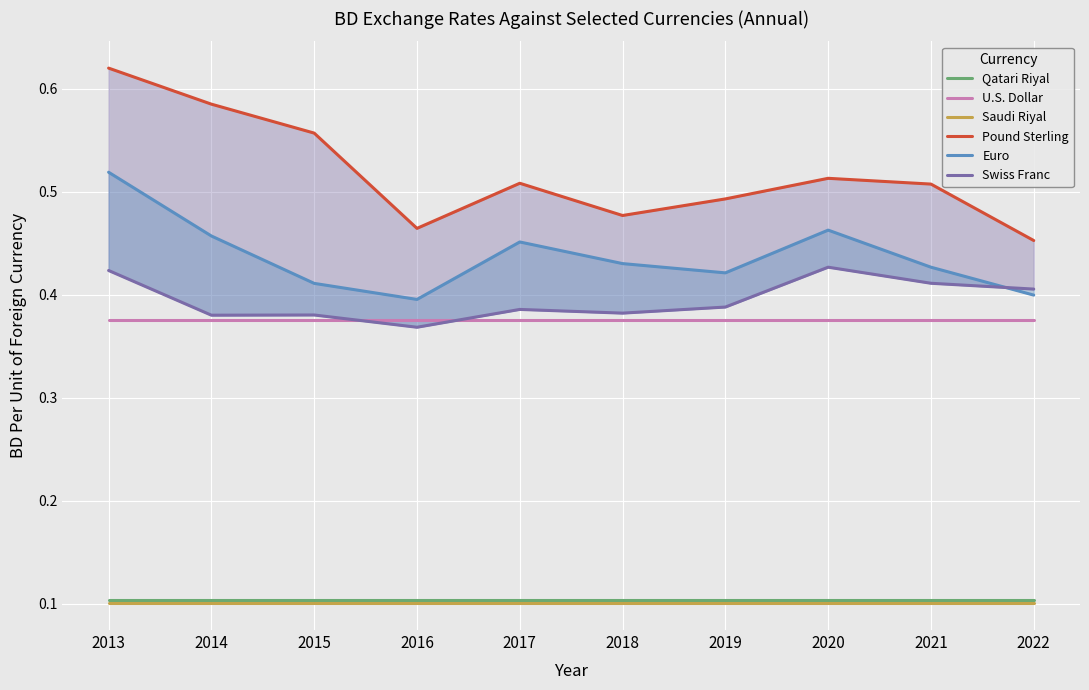

How many lines are shown in the chart?

6